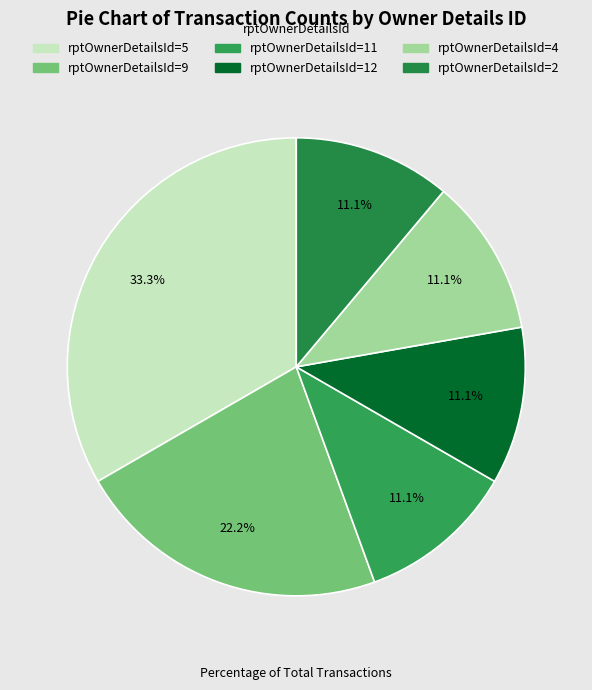

Which slice is the largest?

5